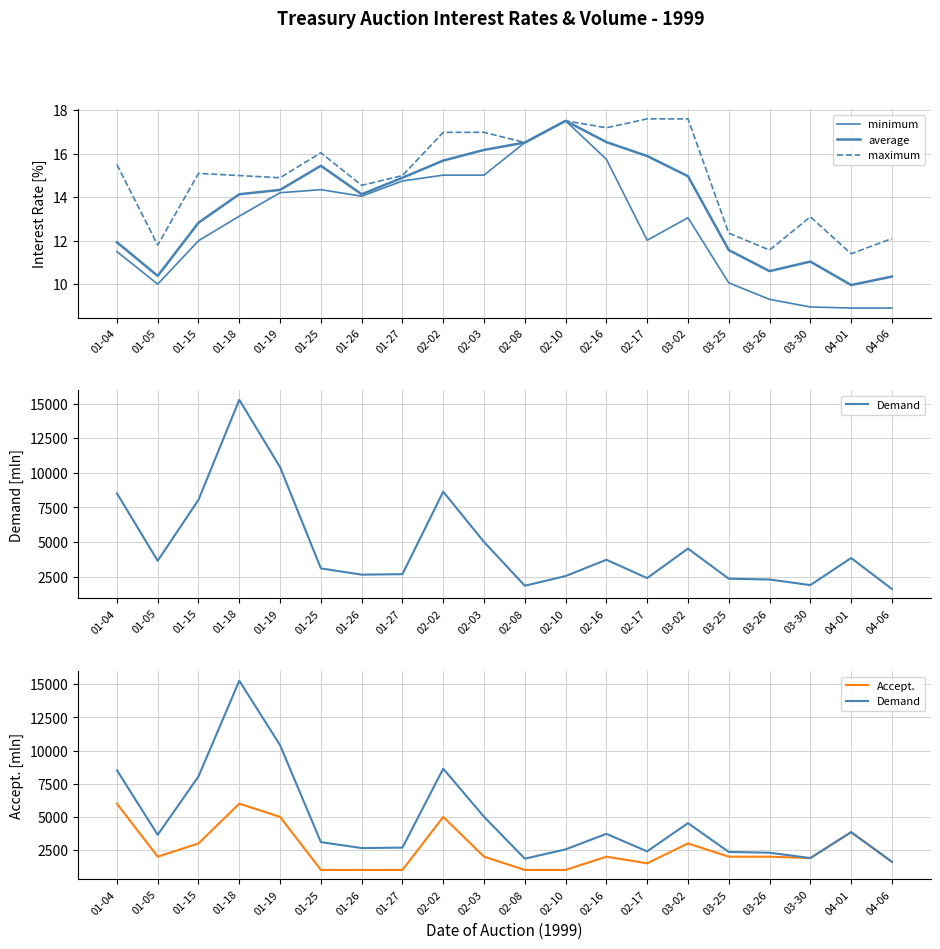

List the series in order of their peak value, lowest first.

minimum, average, maximum, Accept., Demand